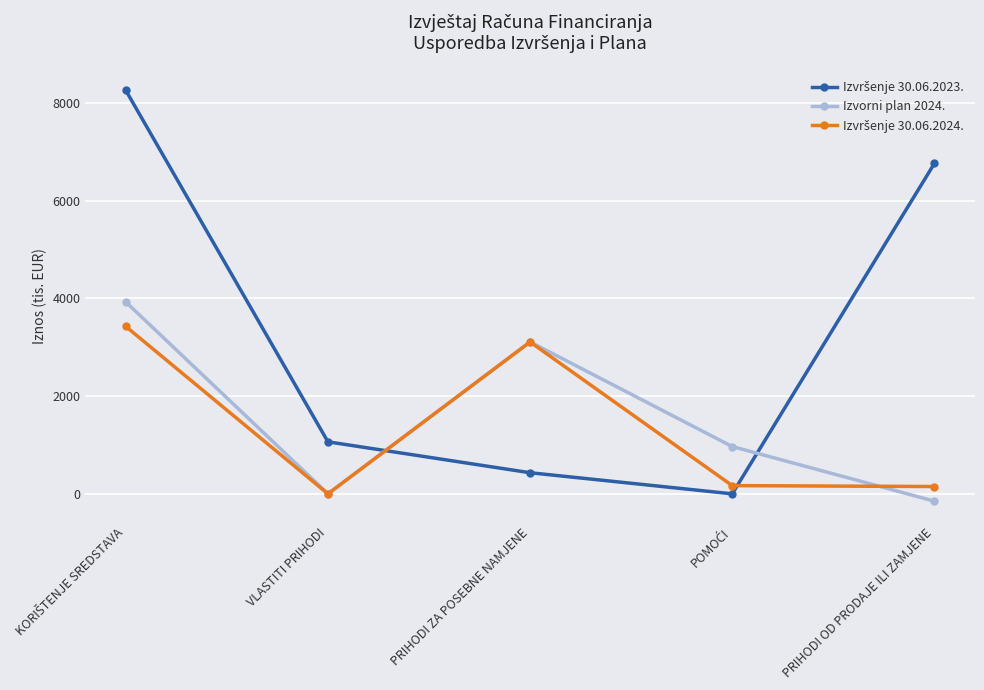

Is it true that Izvorni plan 2024. equals 3109.0 at PRIHODI ZA POSEBNE NAMJENE?

True